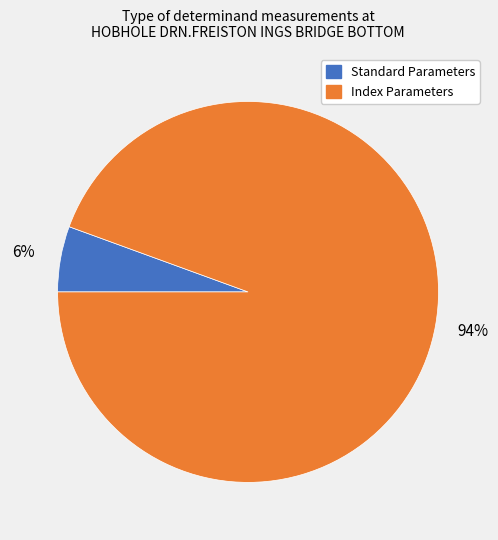

To the nearest percent, what is the average slice percentage?

50%